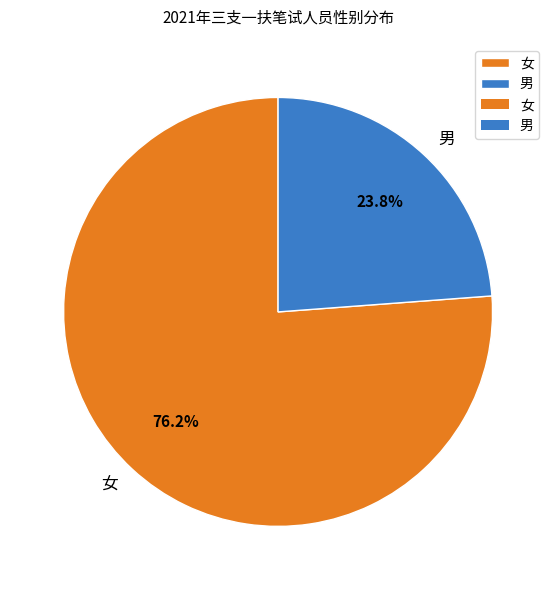

What is the ratio of the value at 男 to the value at 女?

0.3